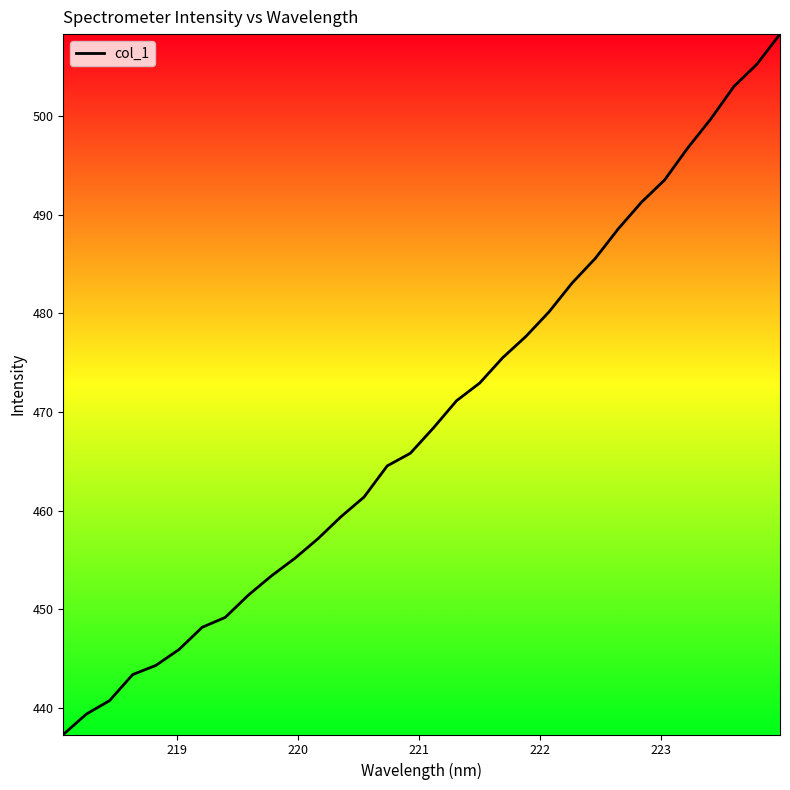

True or false: the data has more than 1 interior local peaks.

False